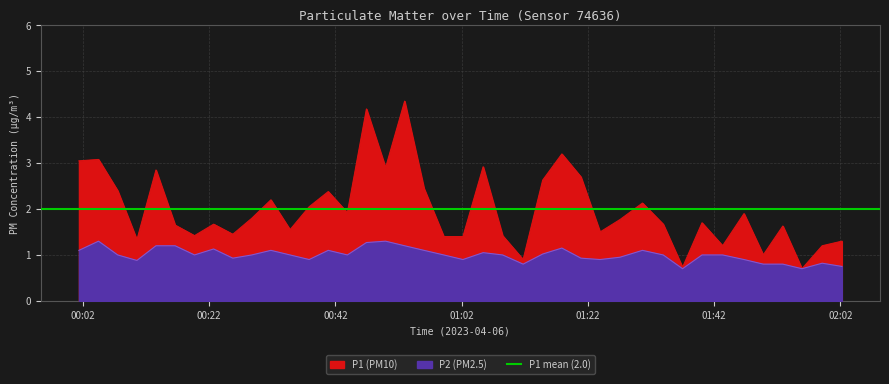

At which category does P1 (PM10) reach its first local peak?

2023-04-06T00:04:29